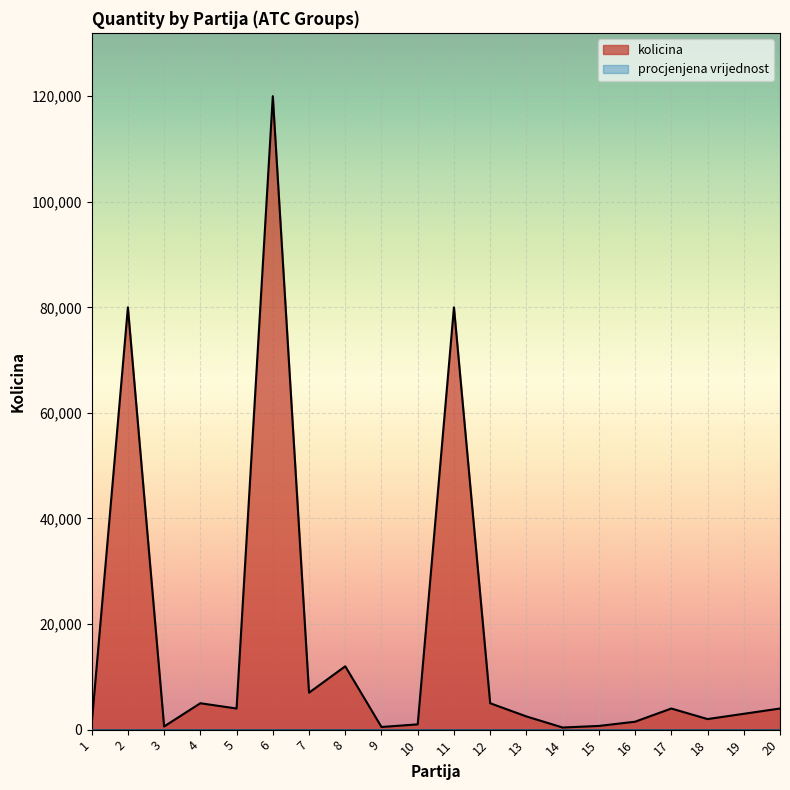

What is the sum of all values?

334200